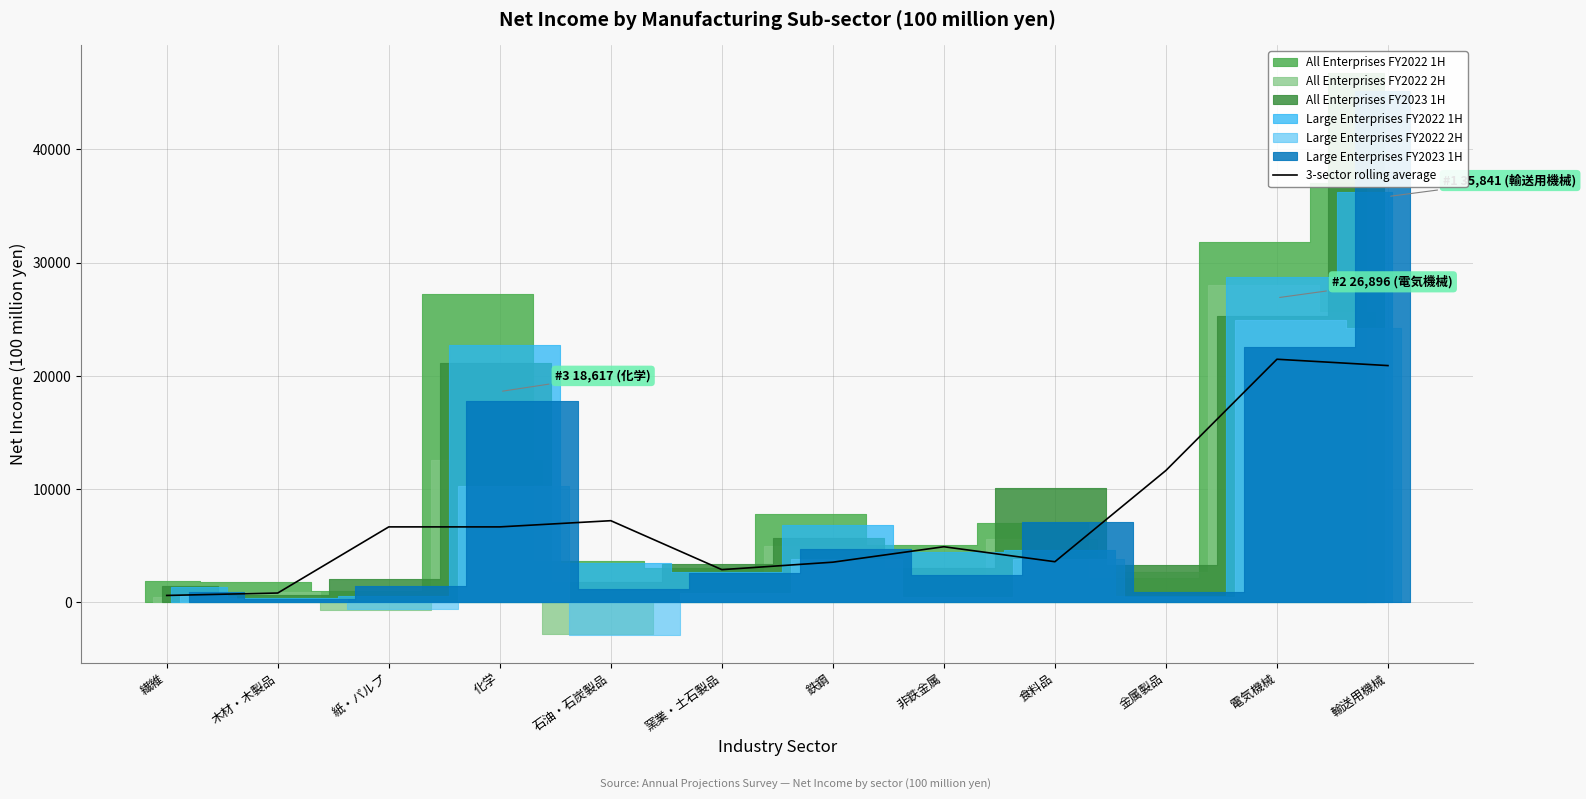

How many interior local valleys (lower than both neighbors) does the data have?

2